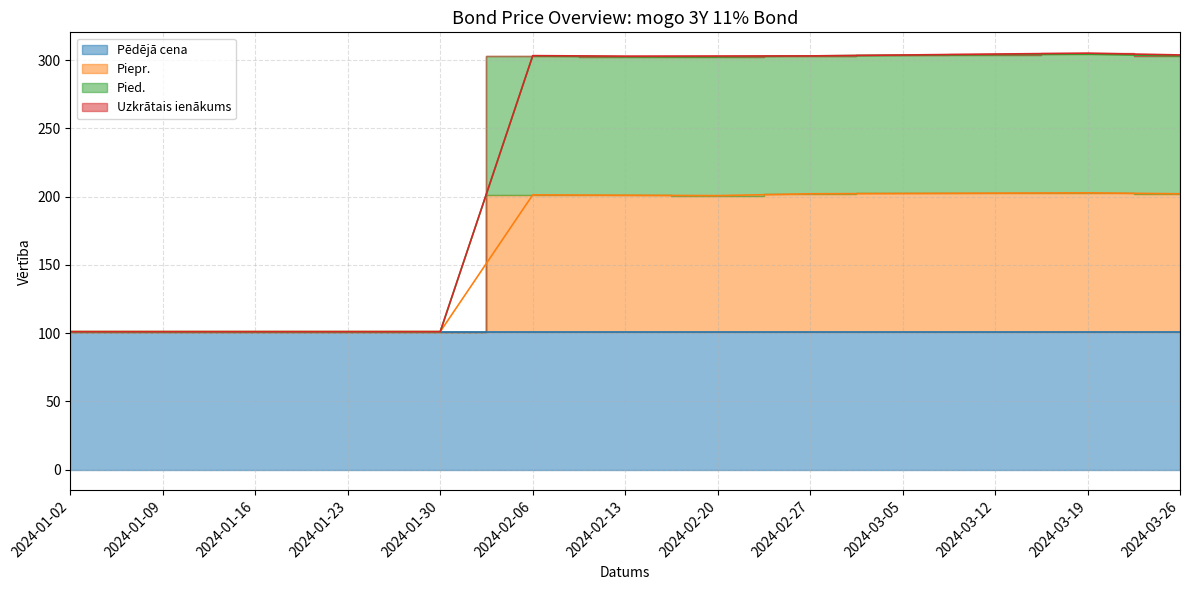

Which category has the highest value across all series?

2024-03-19